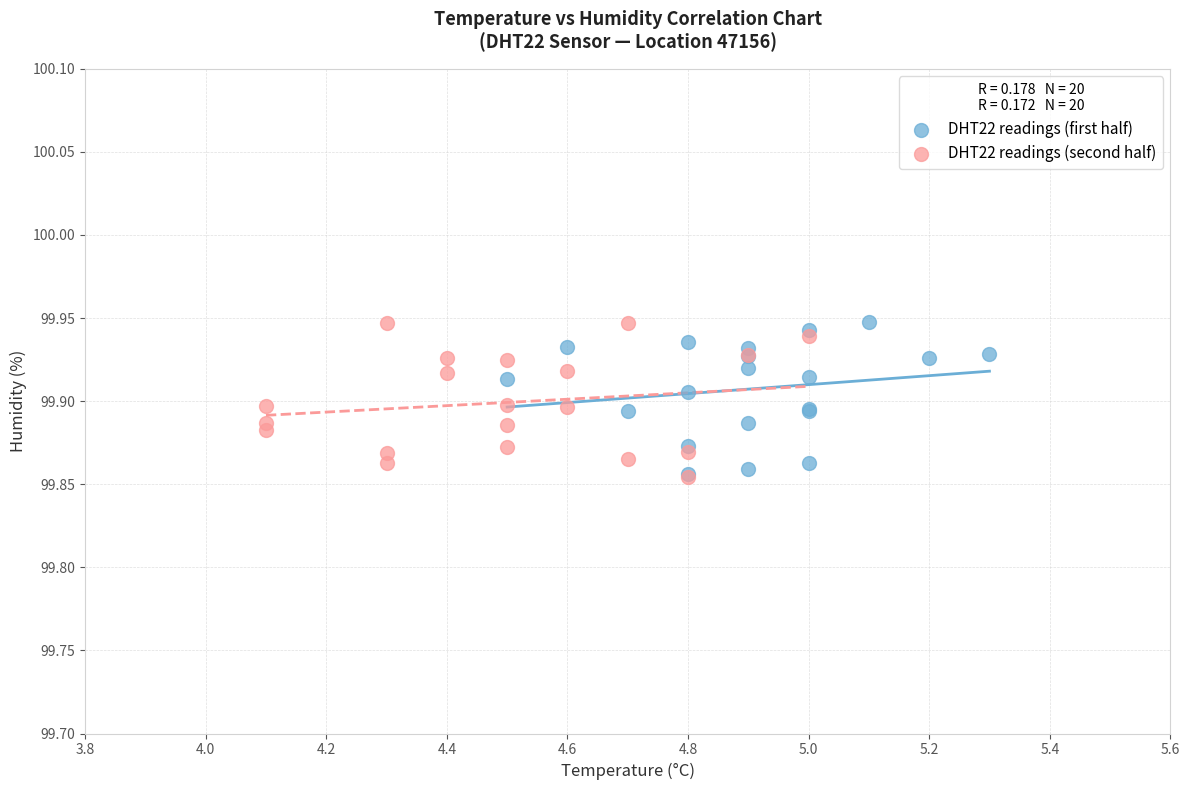

What are all the series names shown in the legend?

DHT22 readings (first half), DHT22 readings (second half)